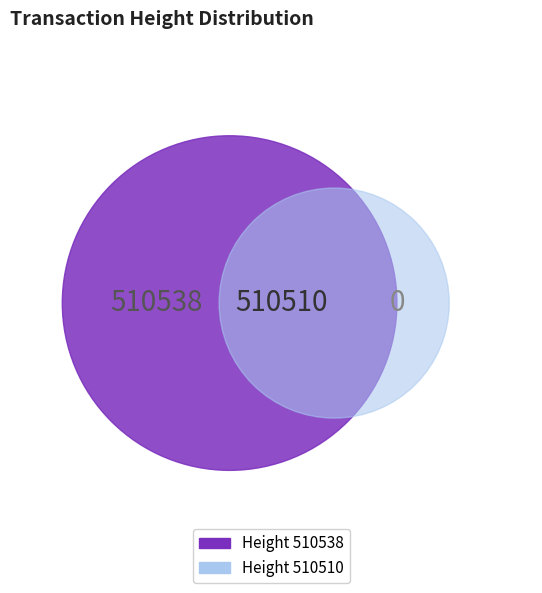

Do 510510 and 510538 together represent more than half of the pie?

Yes